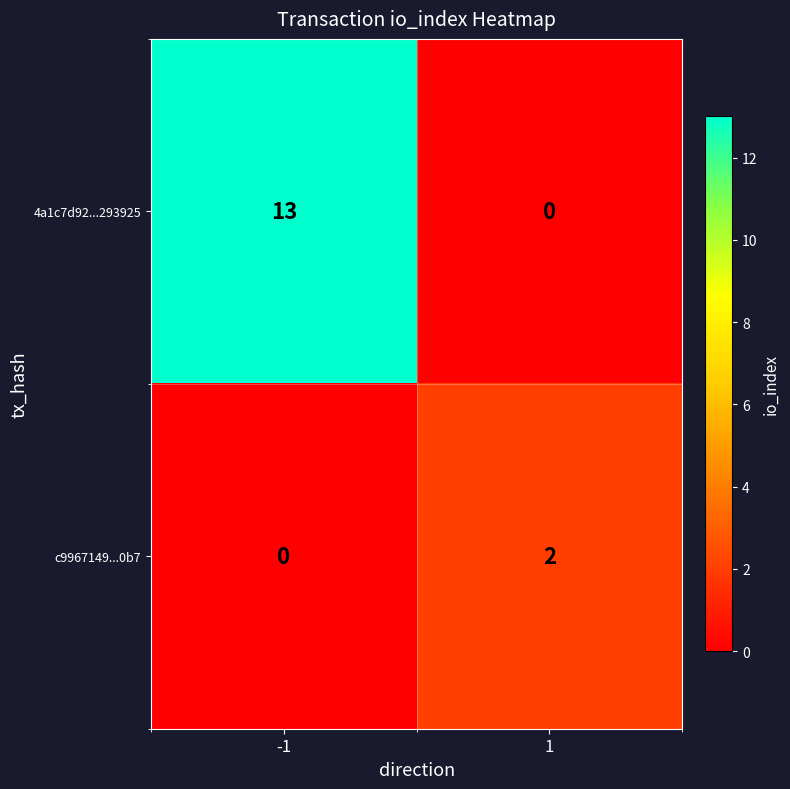

How many distinct data groups are displayed?

2